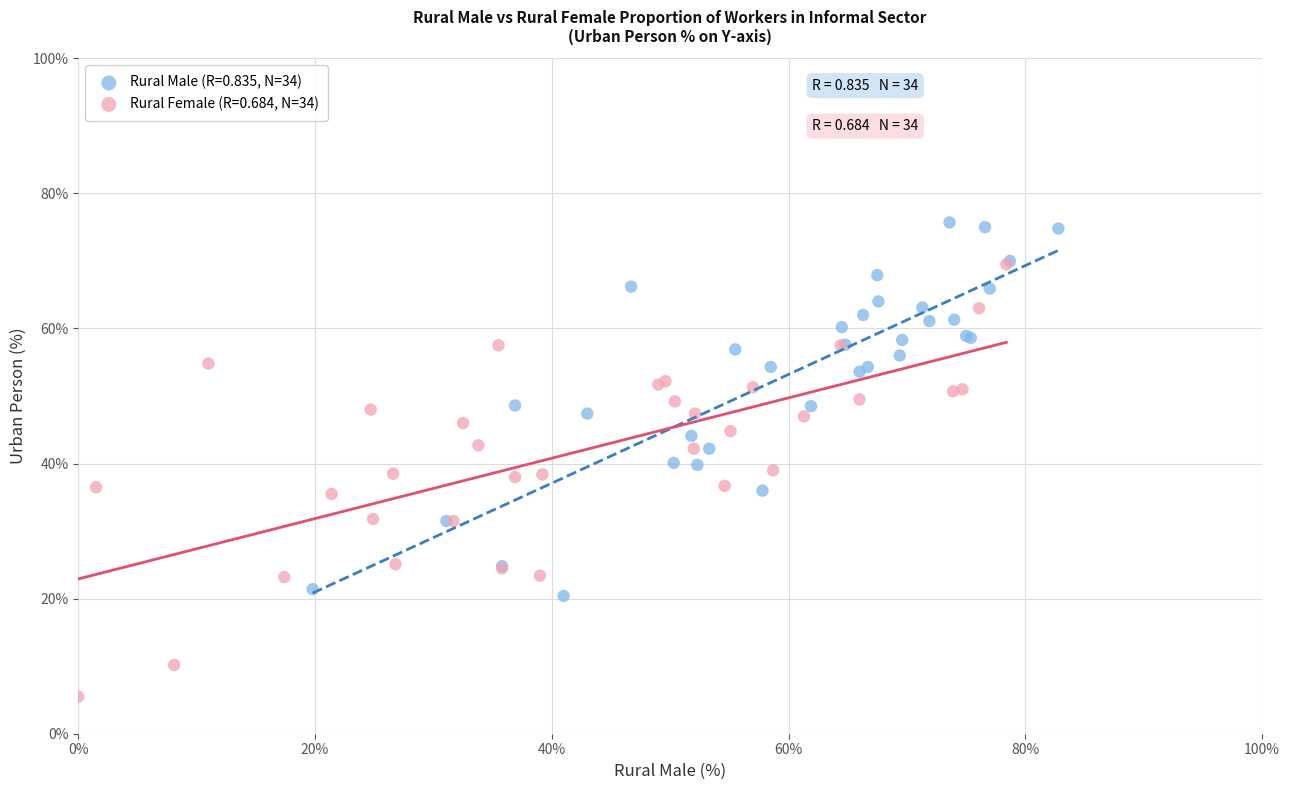

Which series has the largest Y range (max minus min)?

Rural Female (R=0.684, N=34)